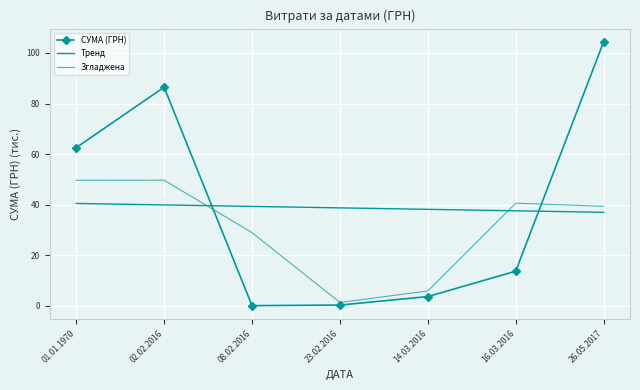

At which category is the sum across all series the highest?

26.05.2017